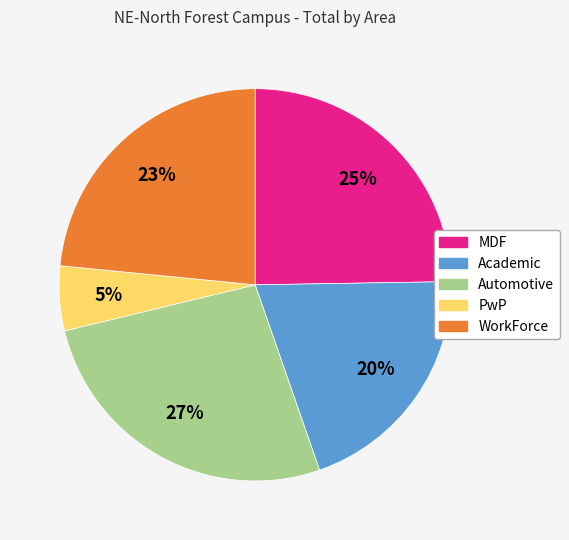

To the nearest percent, what is the average slice percentage?

20%